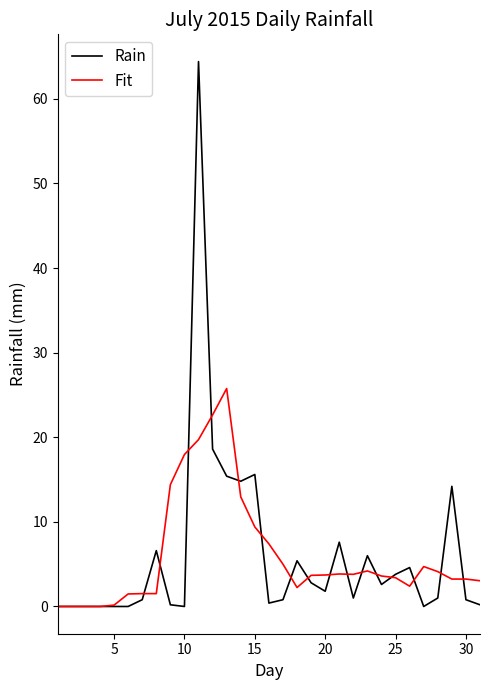

Which series has the widest spread of values?

Rain